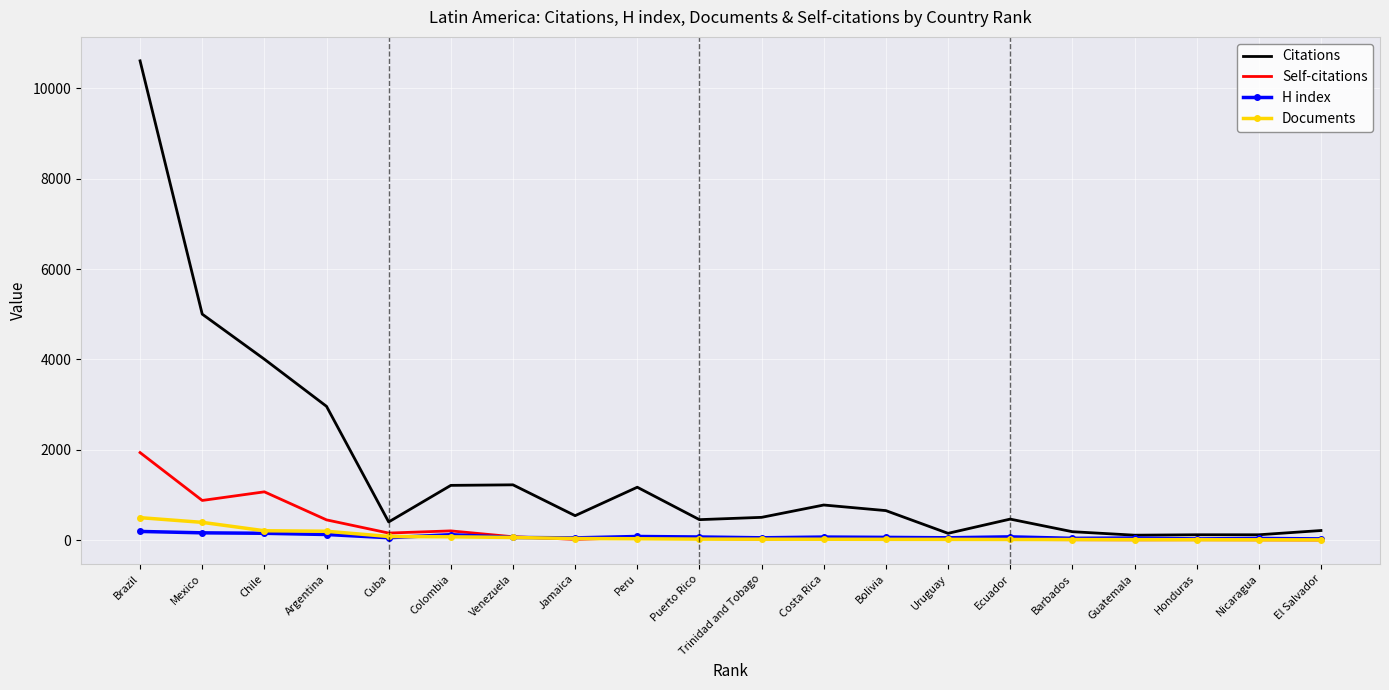

Which series changed the most between Ecuador and Guatemala?

Citations